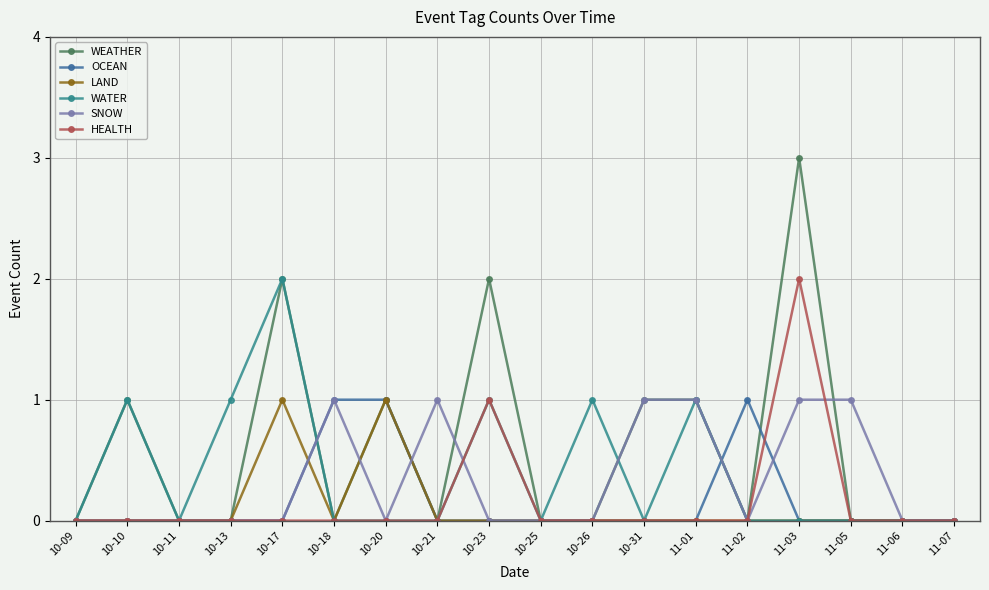

How many lines are shown in the chart?

6